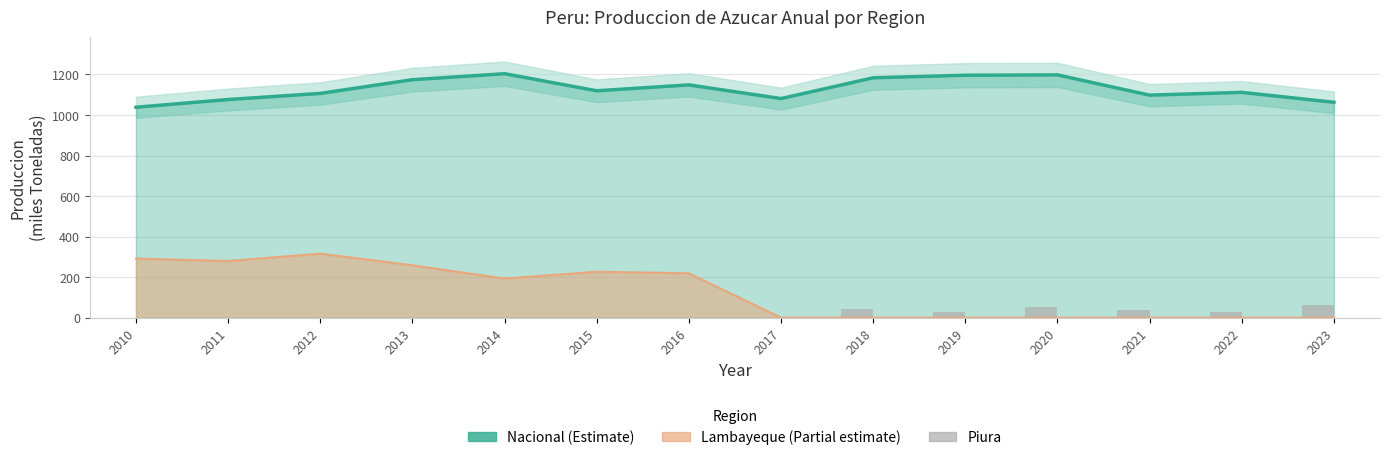

Which series has the largest total across all categories?

Nacional